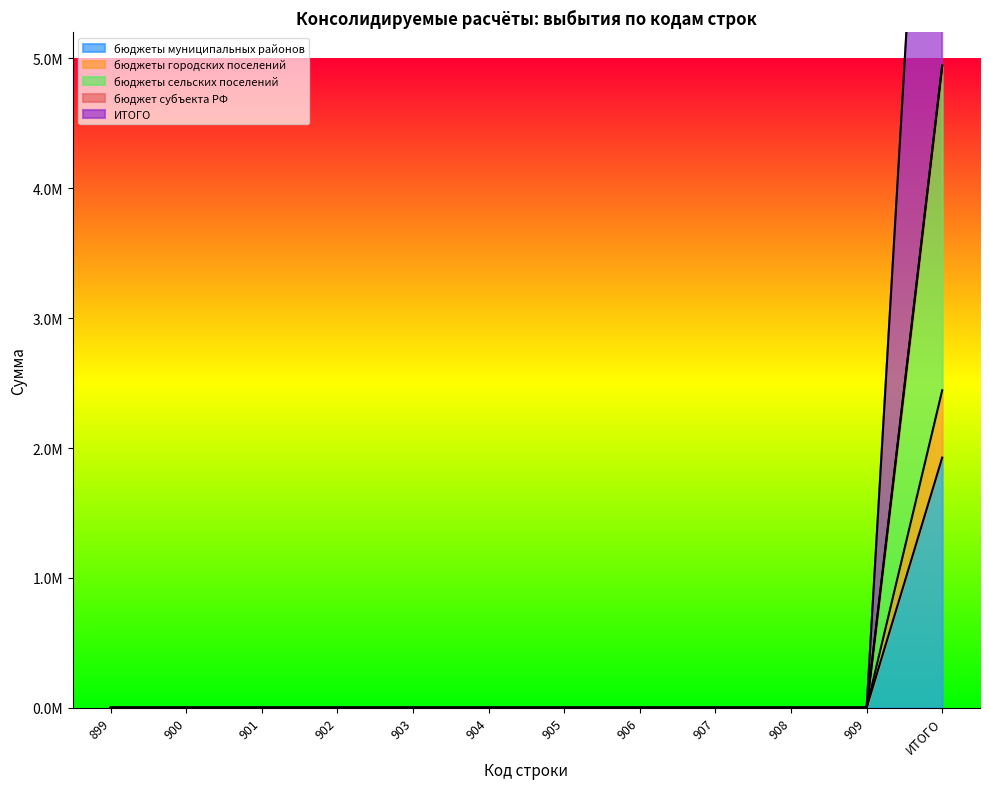

True or false: ИТОГО has more than 1 interior local peaks.

False